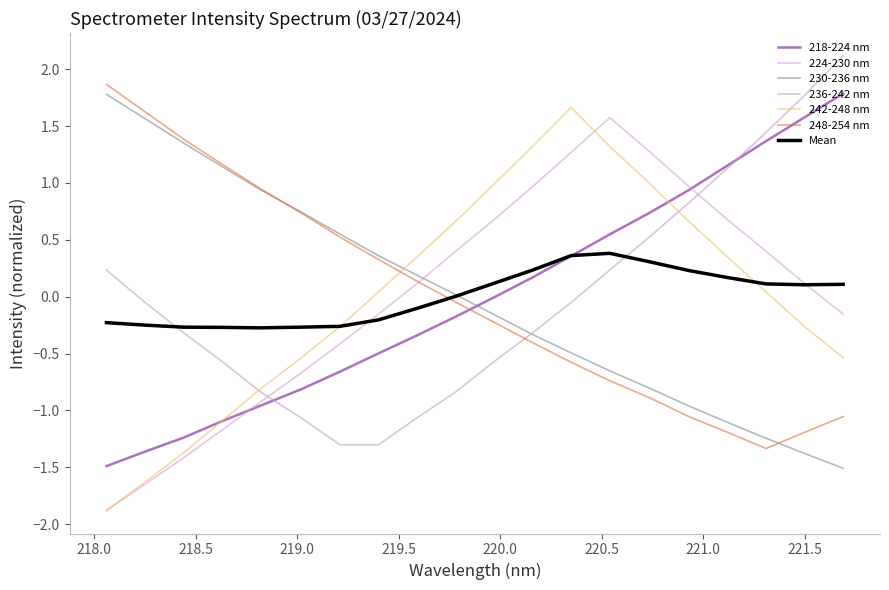

How many lines are shown in the chart?

7